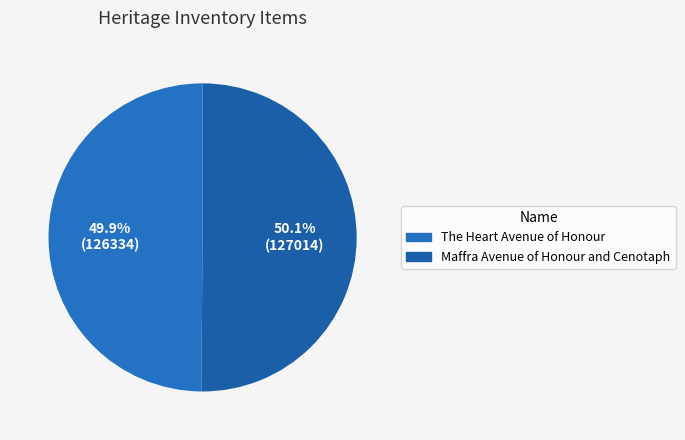

Which slice represents more than half of the pie?

Maffra Avenue of Honour and Cenotaph